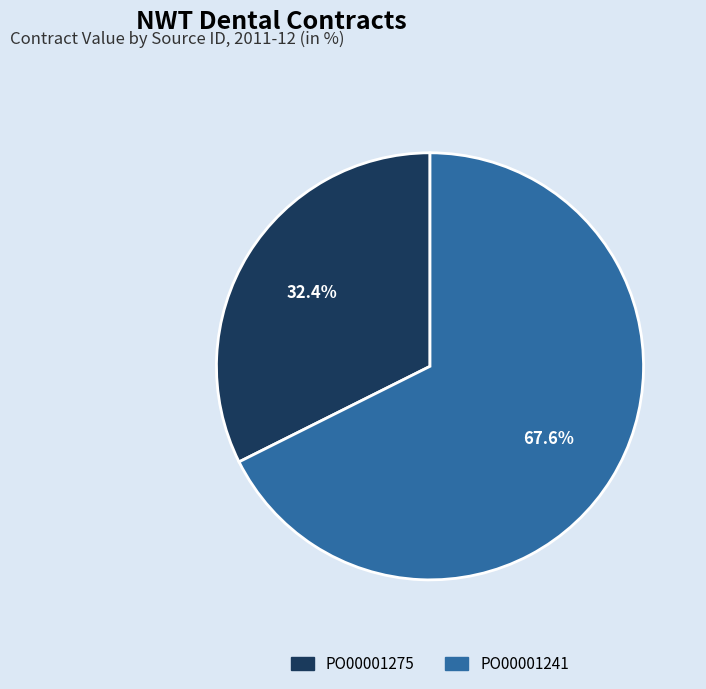

To the nearest percent, what portion does PO00001275 represent?

32%